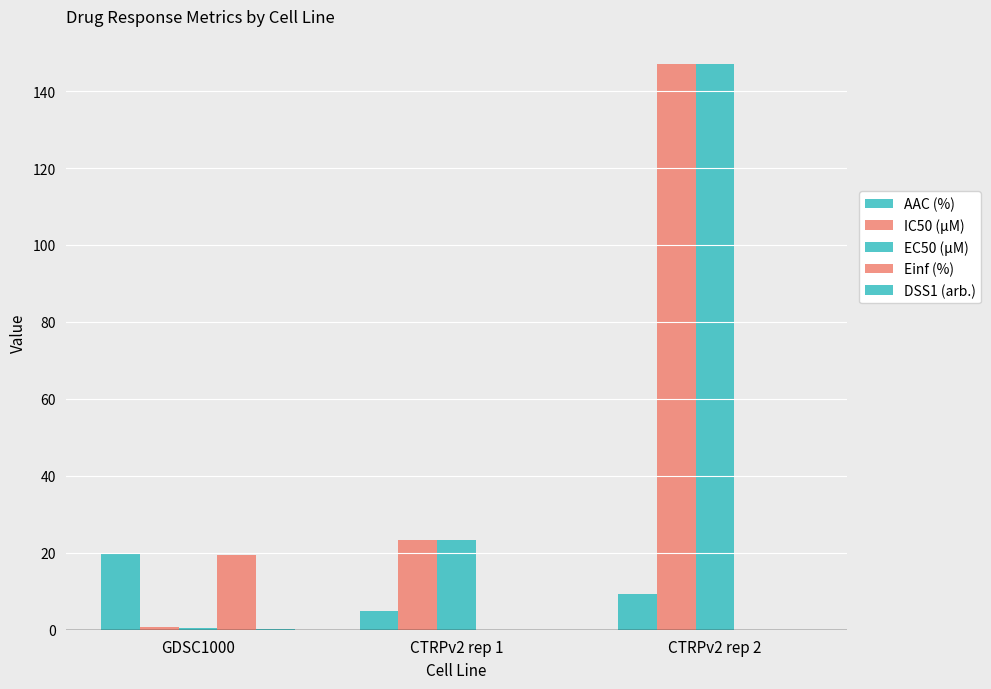

Which has a higher value, GDSC1000 or CTRPv2 rep 1?

GDSC1000